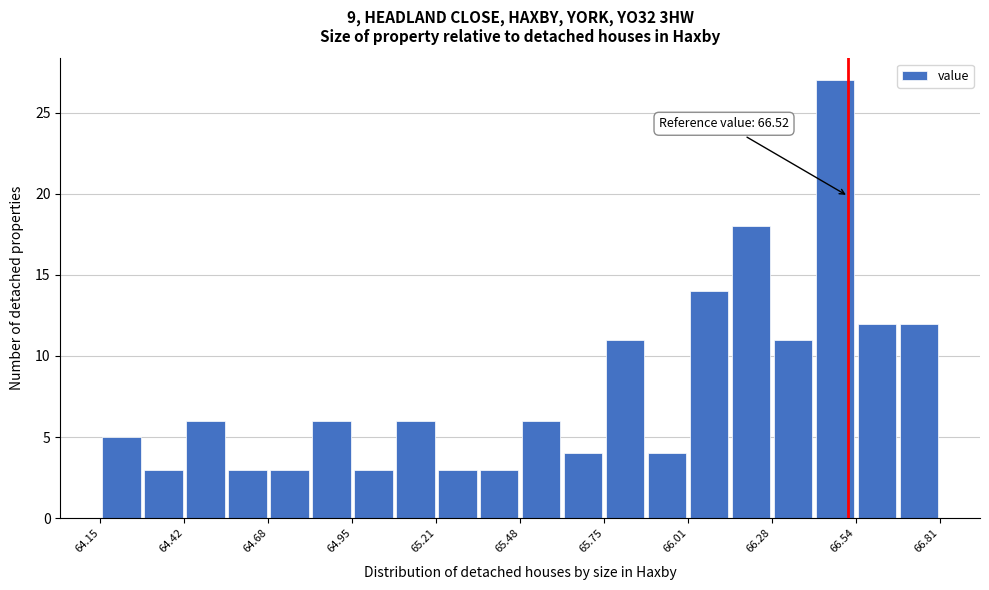

Read against the x-axis, roughly where is the centre of the tallest bar?

66.50